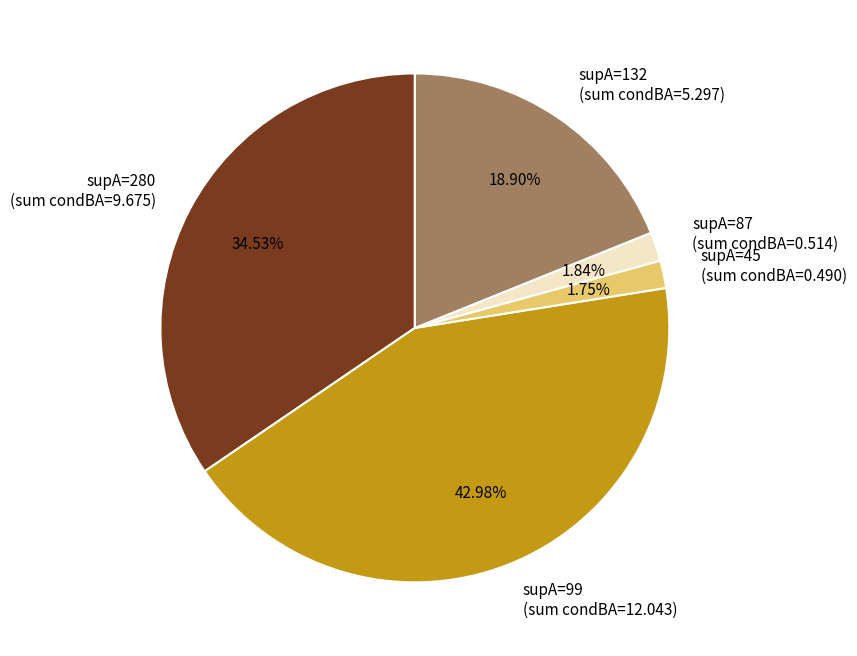

Is supA=280 the majority of the pie?

No